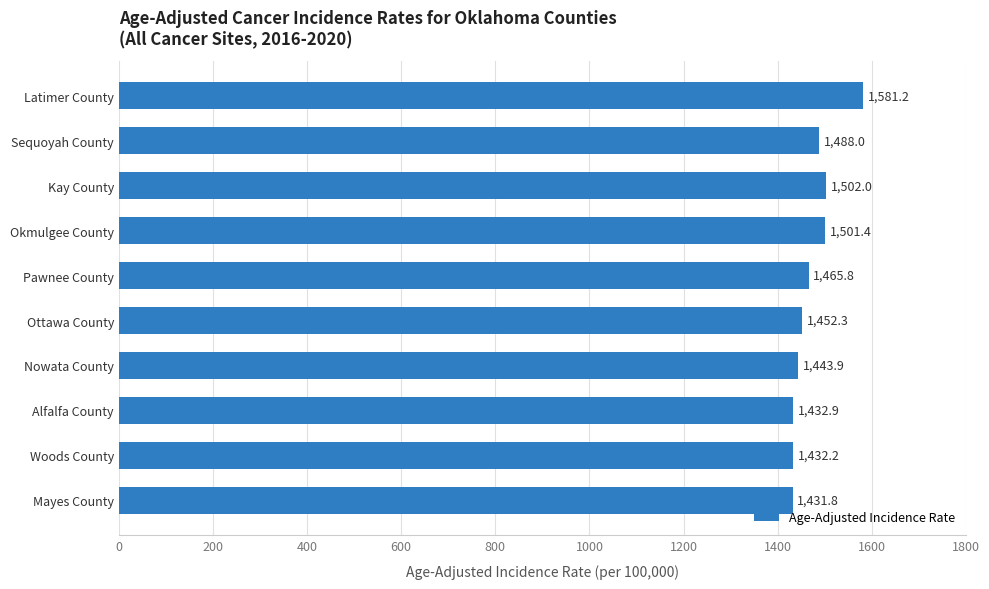

What is the change in value from Okmulgee County to Kay County?

+0.6